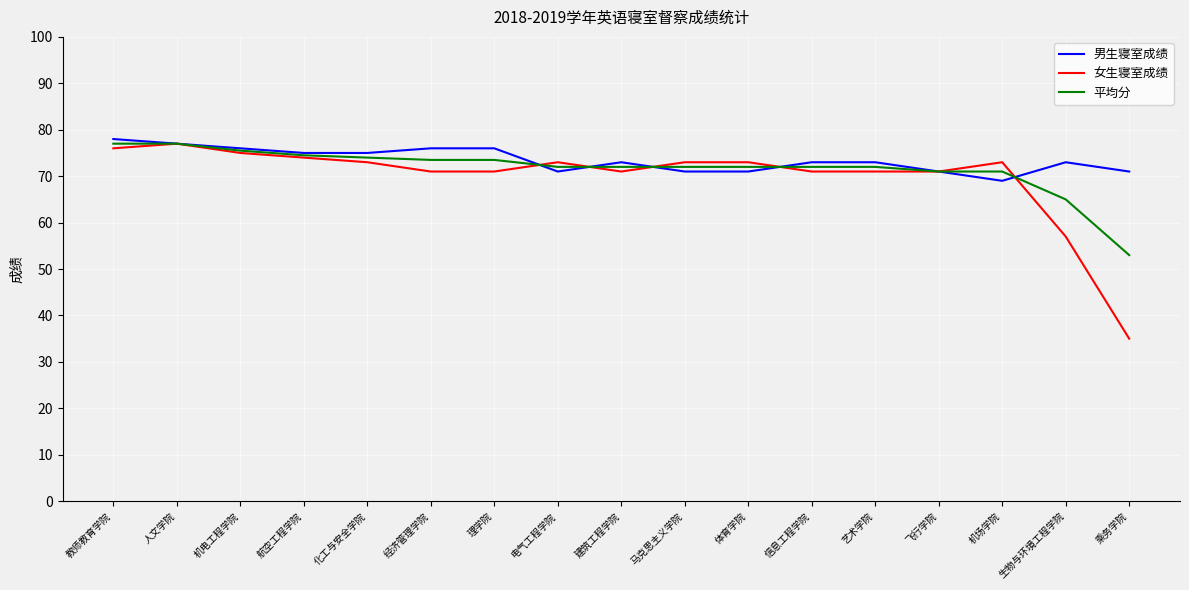

Is it true that 男生寝室成绩 equals 71.0 at 飞行学院?

True